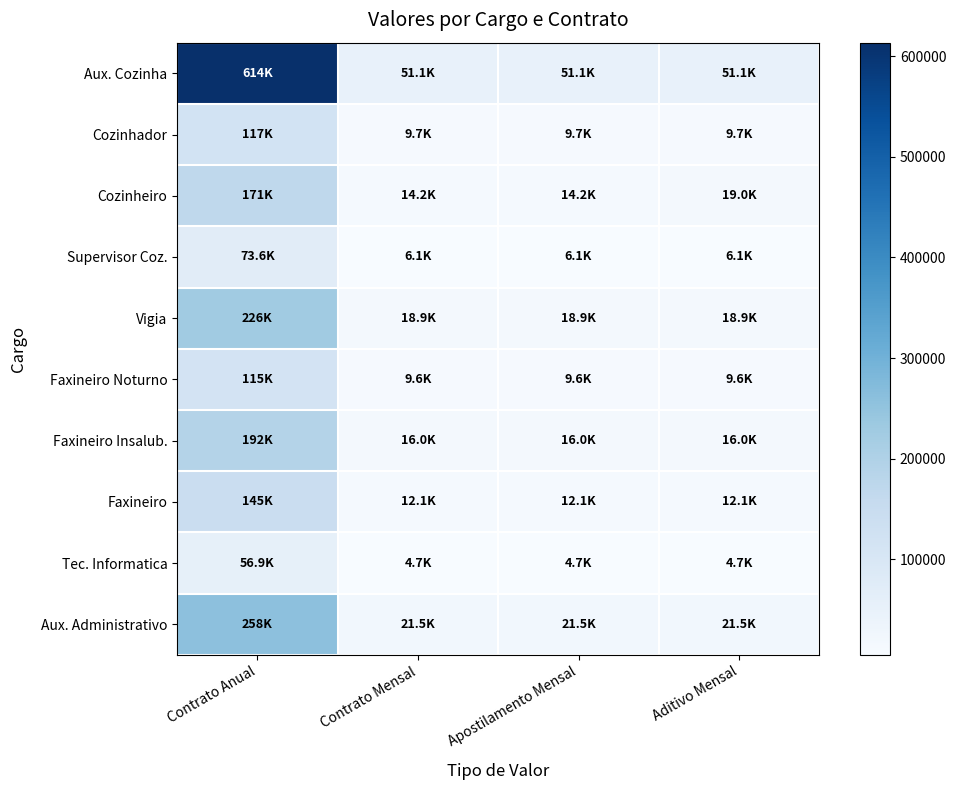

How many distinct data groups are displayed?

10